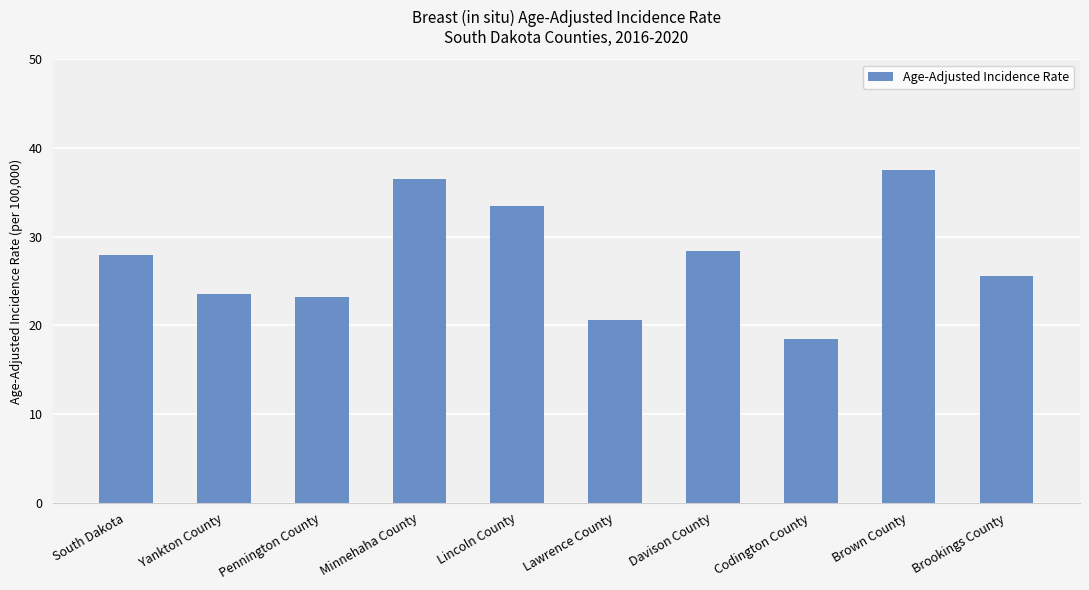

What is the sum of all values?

275.3